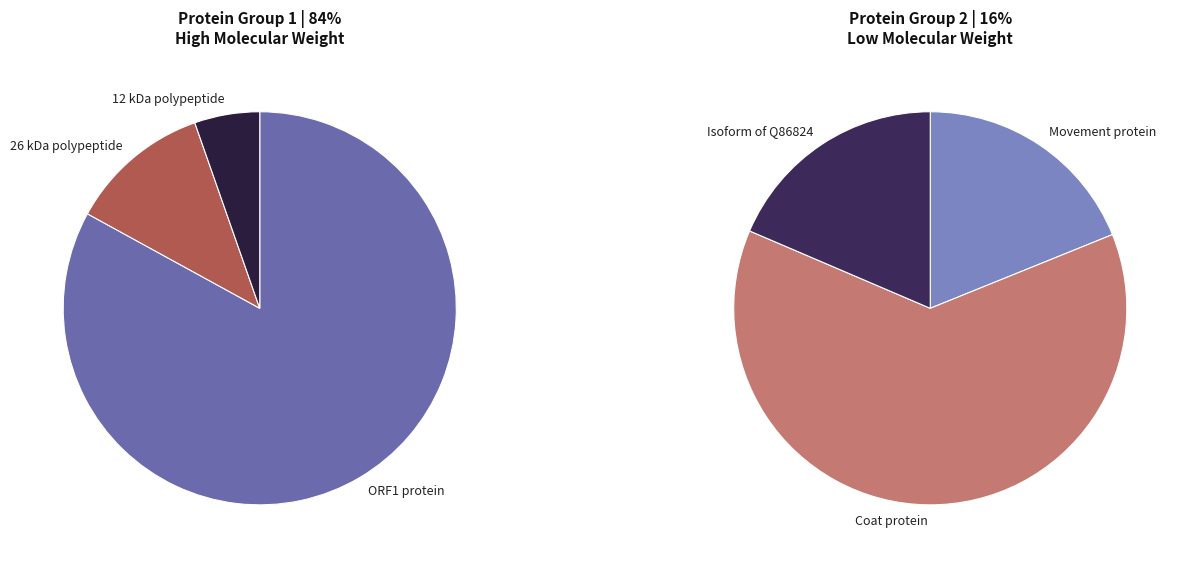

Which slice represents more than half of the pie?

ORF1 protein